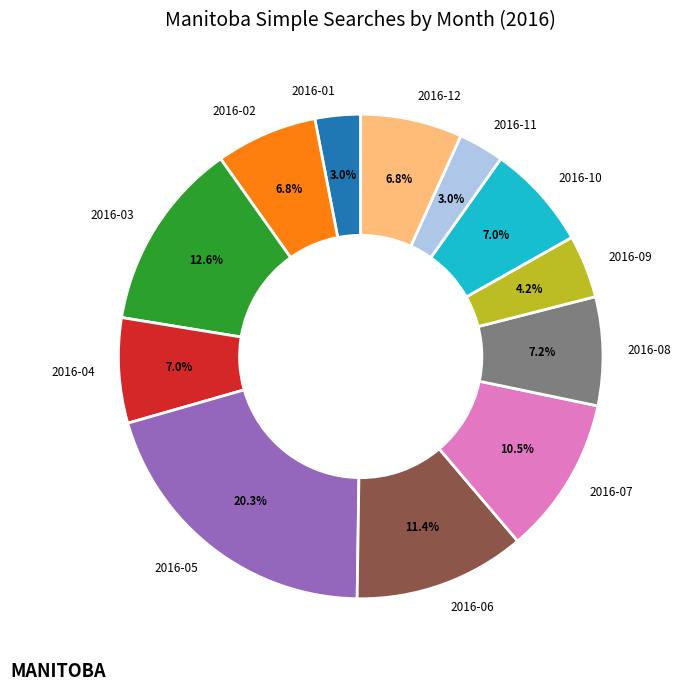

Does 2016-08 account for over 50% of the chart?

No